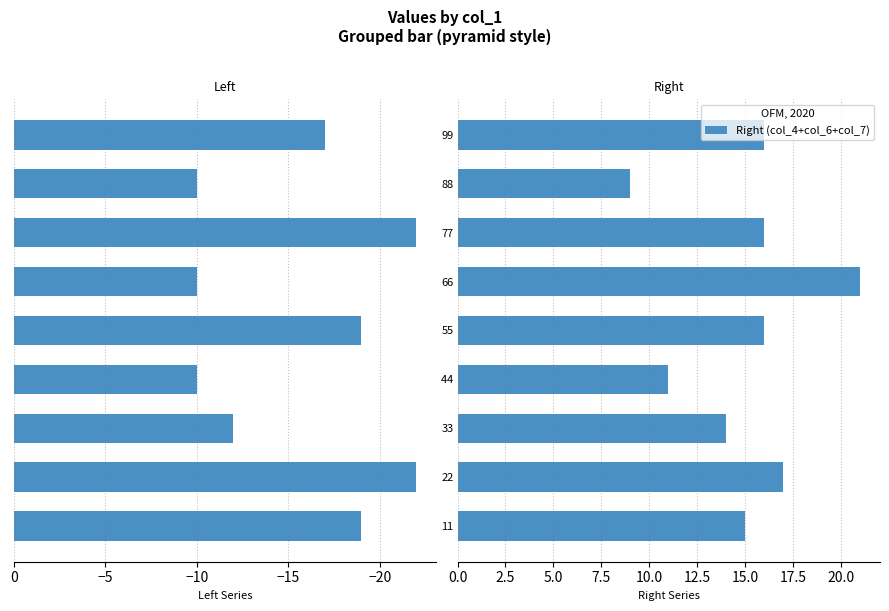

What is the average value of the Right (col_4+col_6+col_7) series?

15